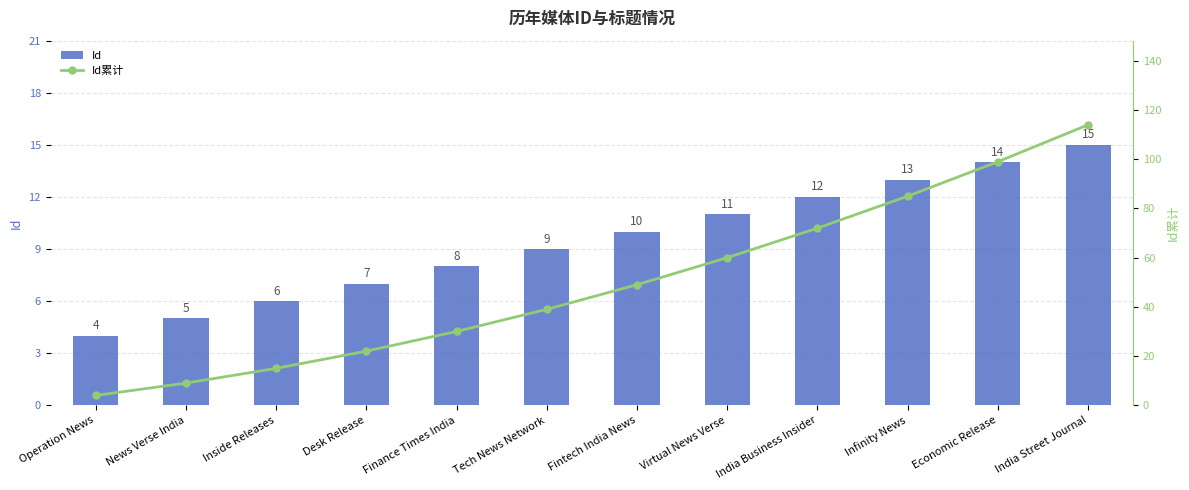

How many values in the Id累计 series are below 49?

6